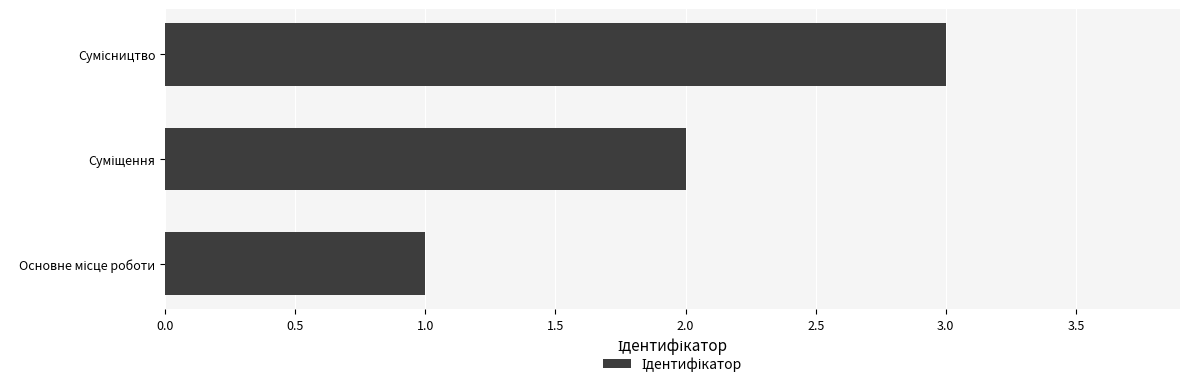

Are the bars horizontal?

Yes